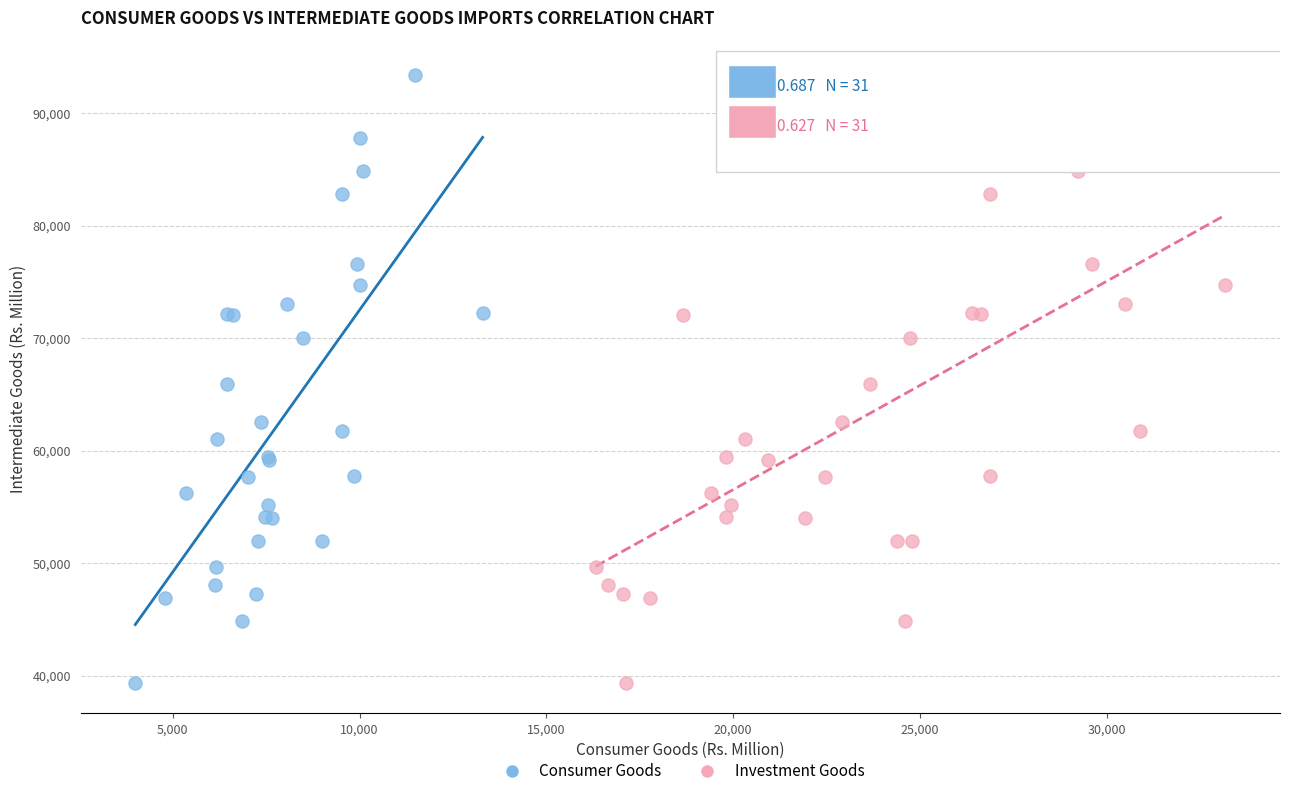

What are all the series names shown in the legend?

Consumer Goods, Investment Goods